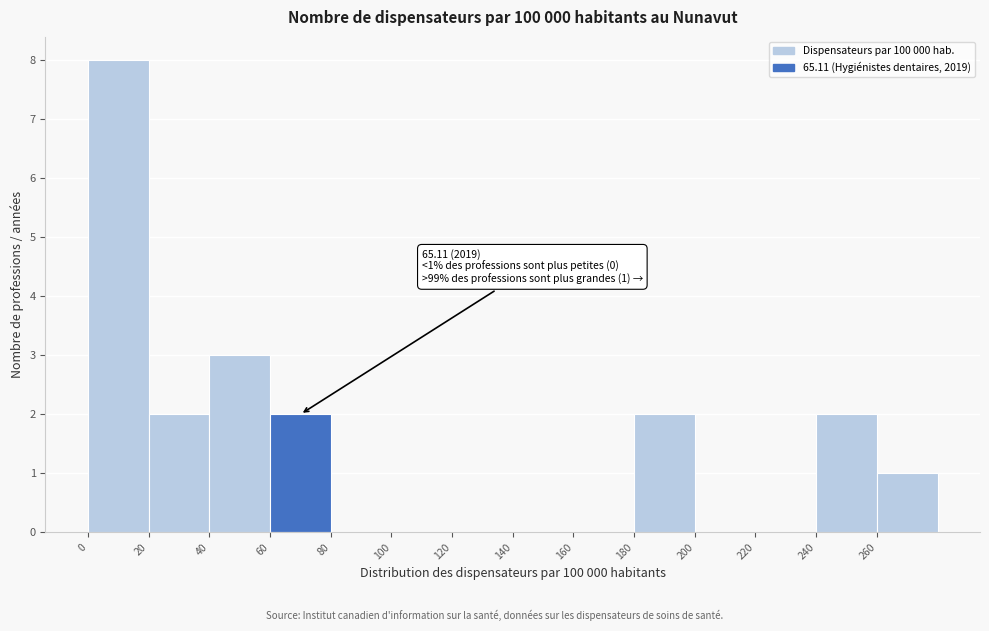

Over which range of the x-axis is the bar tallest?

0 to 20